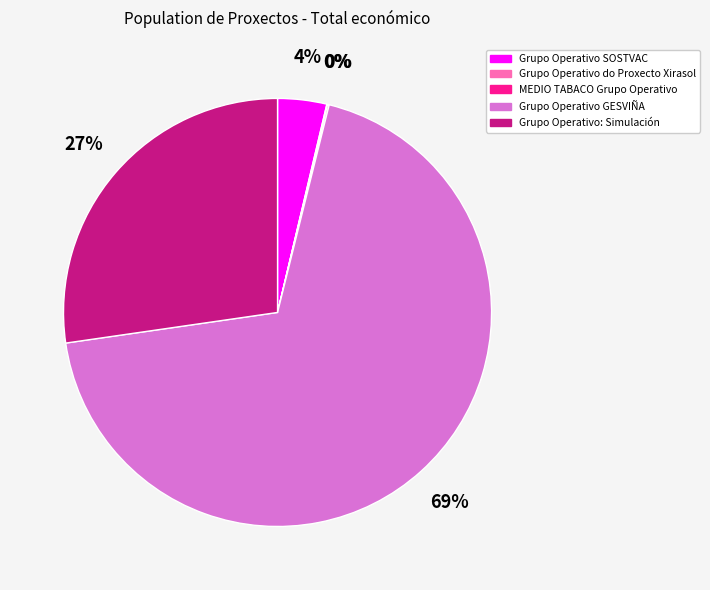

What percentage is the Grupo Operativo: Simulación slice, to the nearest percent?

27%